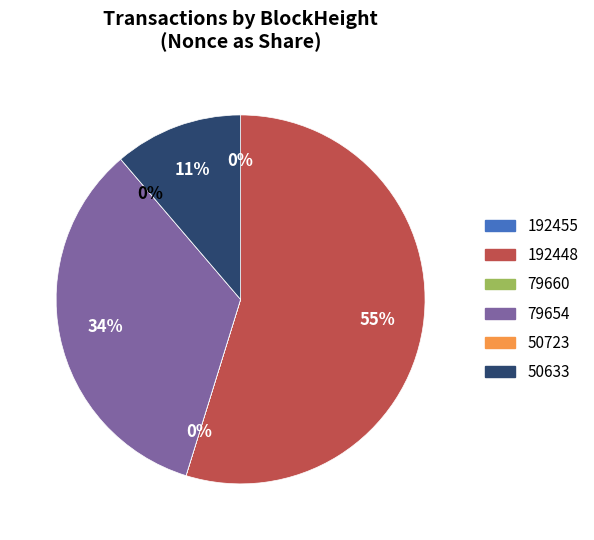

To the nearest percent, what percentage of the pie is 79654?

34%